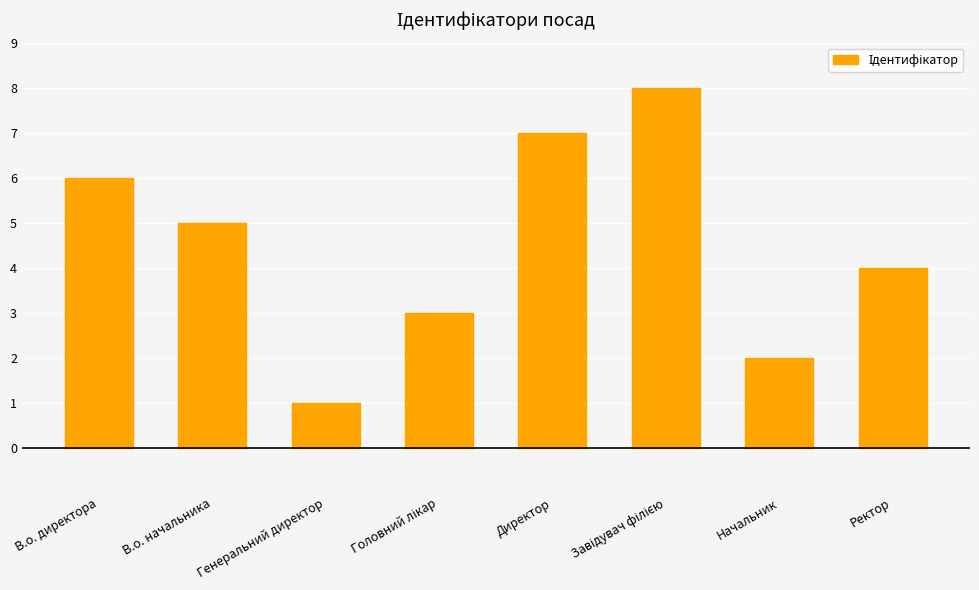

True or false: the data shows 5 at Ректор.

False